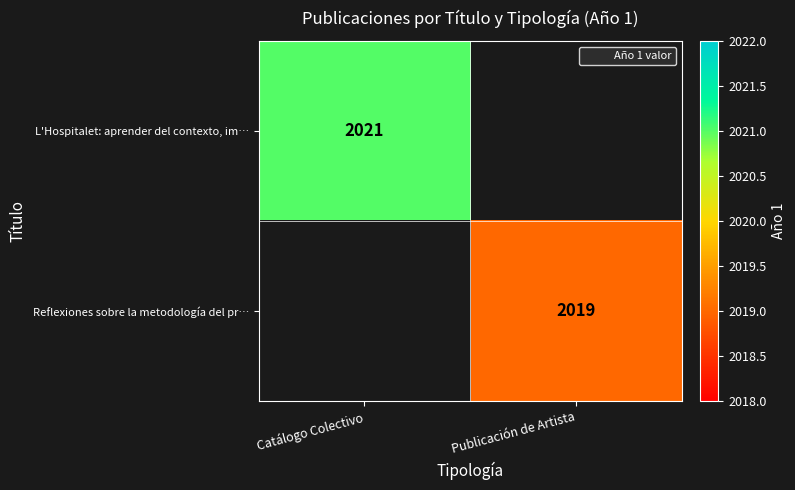

Which category has the lowest value across all series?

Publicación de Artista